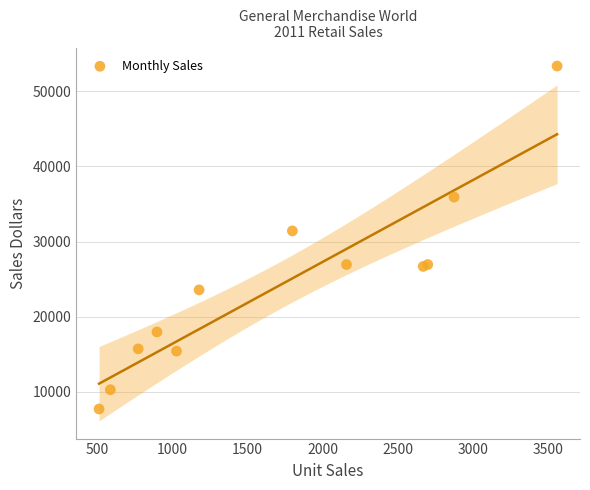

What Y value in the scatter plot is closest to 30535?

31416